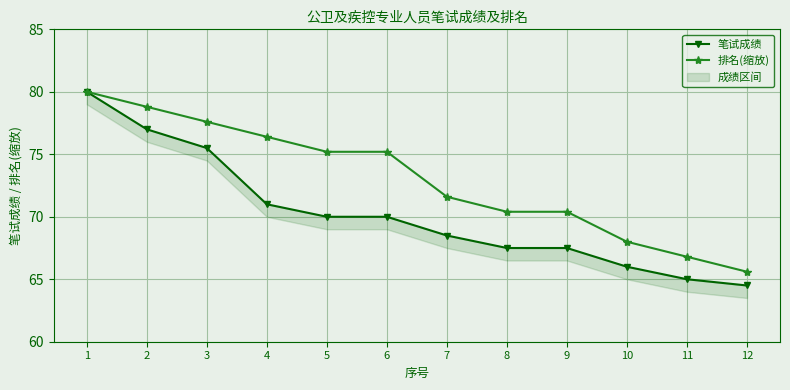

What is the difference between the highest and lowest values at 6?

5.2